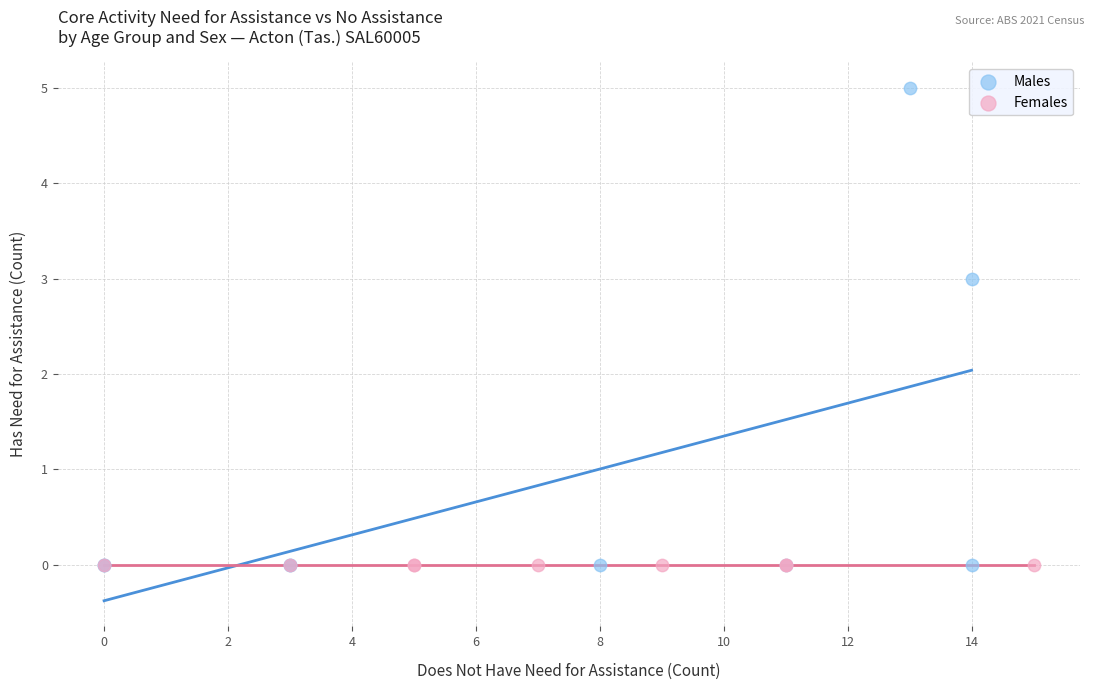

Which series reaches the maximum Y coordinate?

Males